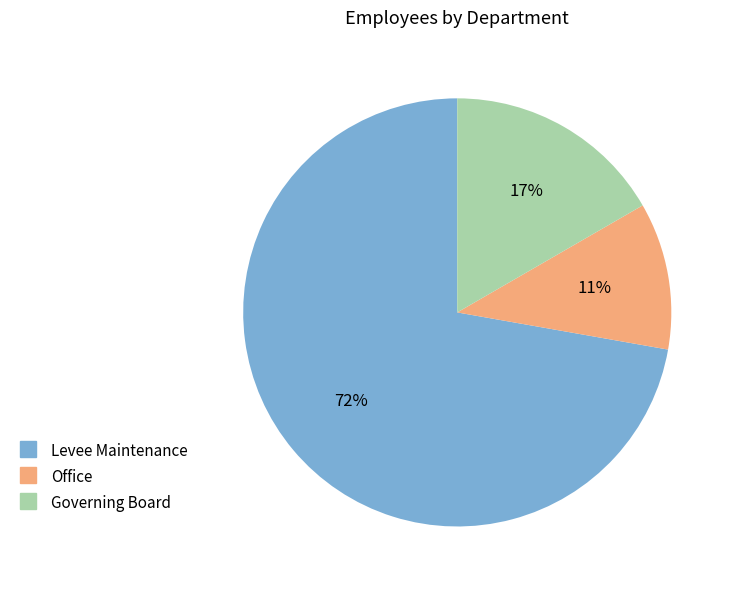

How many slices are in this pie chart?

3